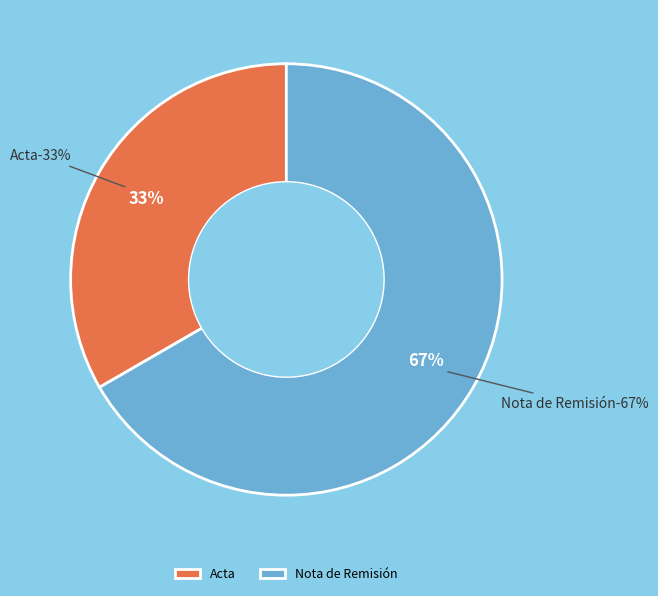

Rank the categories by value from lowest to highest.

Acta, Nota de Remisión